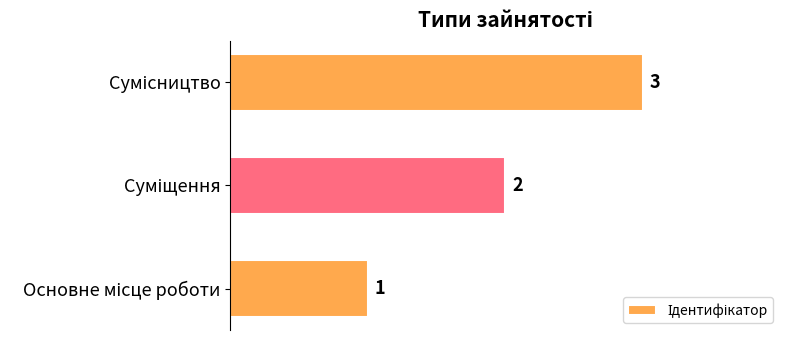

Count the values in the range 1 to 3.

3